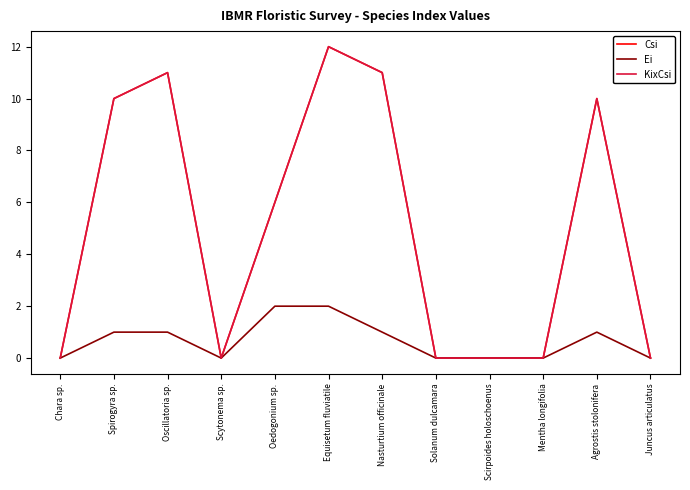

Is this an area chart (filled region under the line)?

No